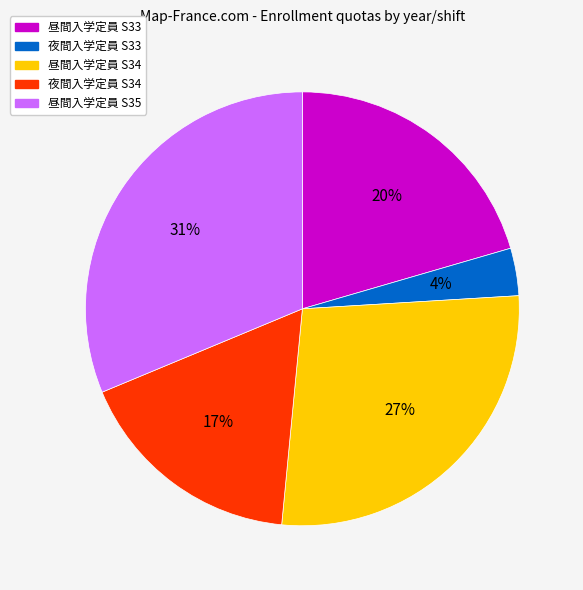

To the nearest percent, what is the average slice percentage?

20%